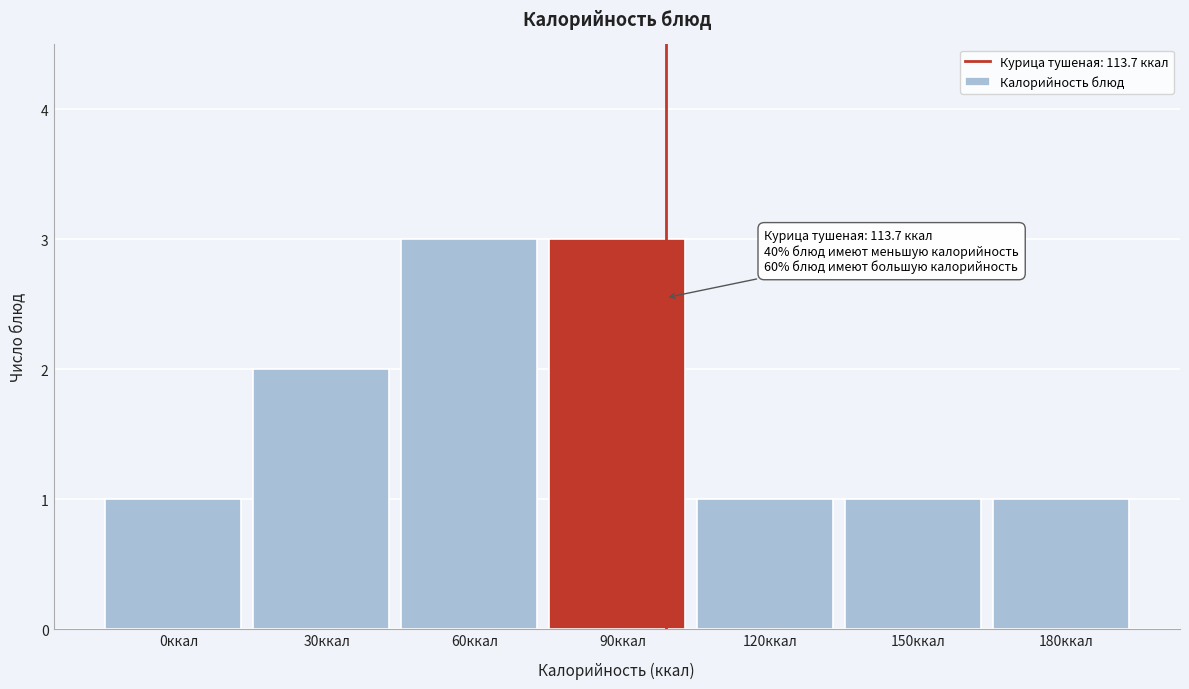

Reading left to right, what are all the values shown in this chart?

1	2	3	3	1	1	1